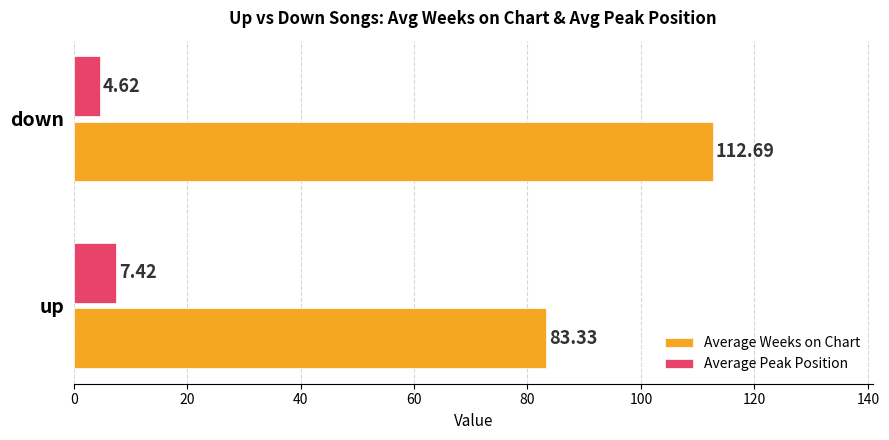

List the series in order of their peak value, lowest first.

Average Peak Position, Average Weeks on Chart